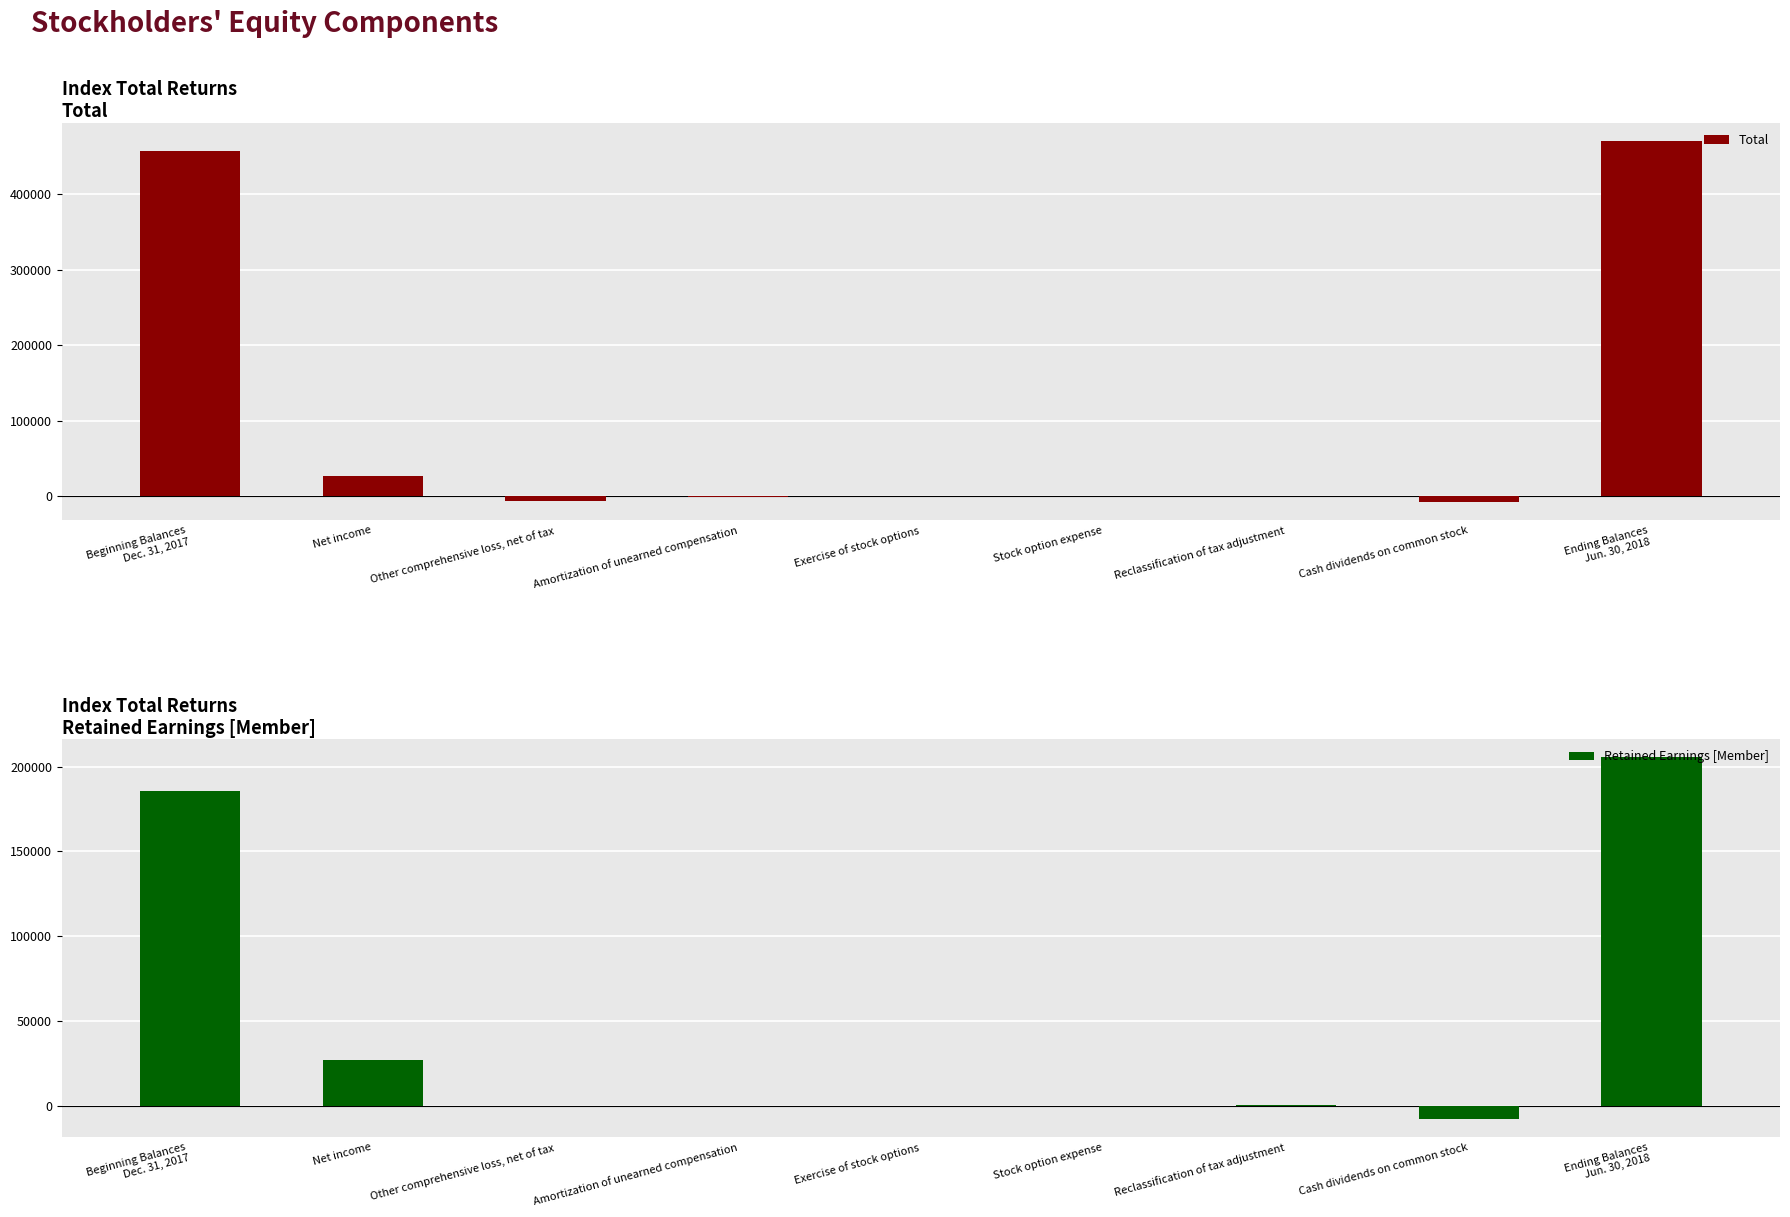

At which category is the sum across all series the highest?

Ending Balances
Jun. 30, 2018